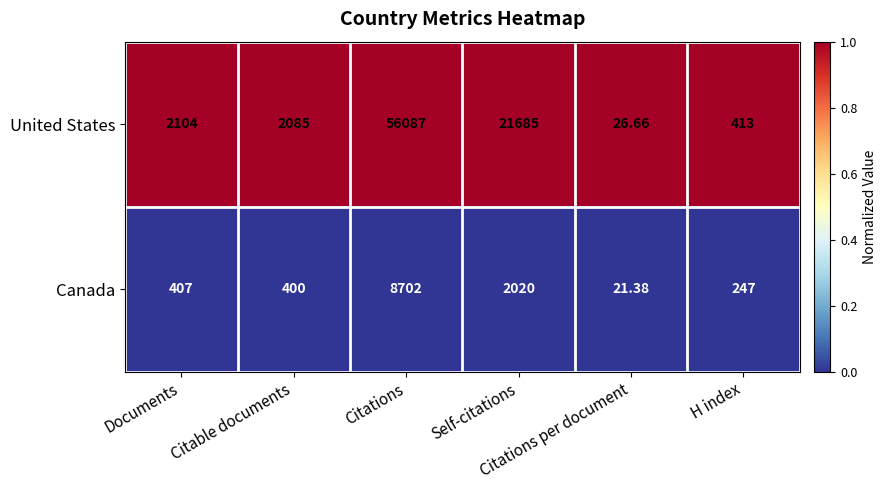

Count the number of data series in this chart.

2